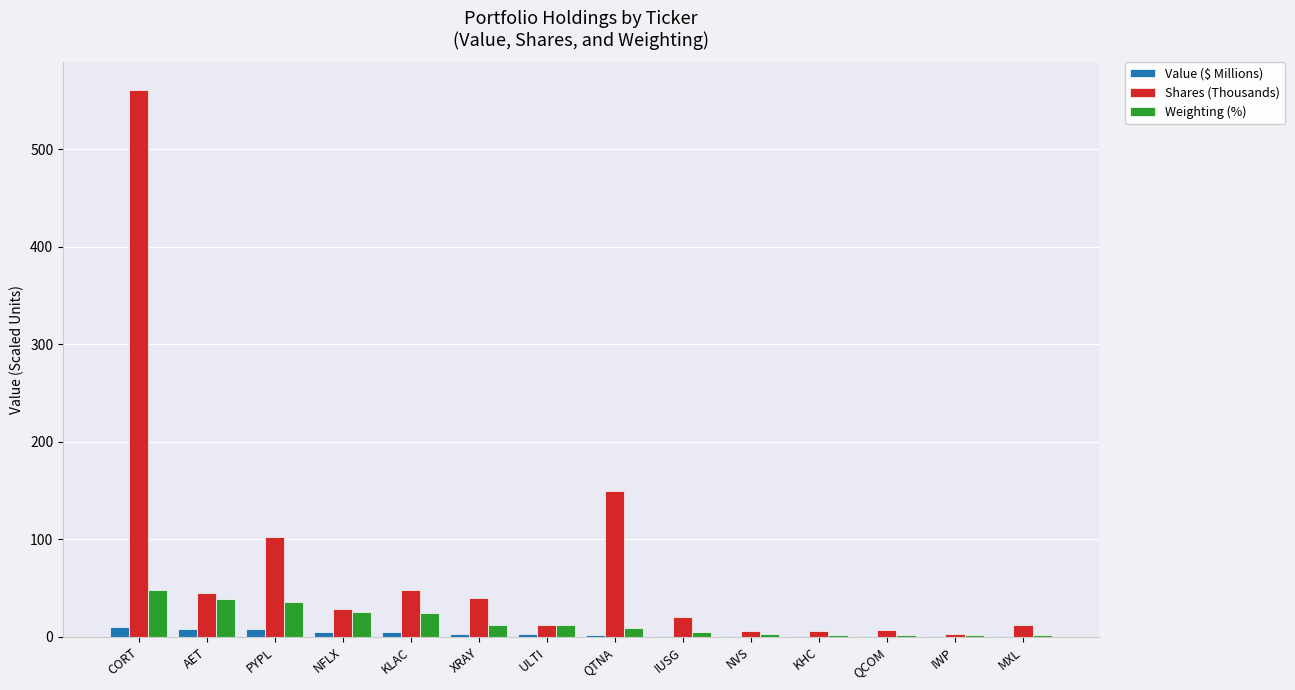

What is the sum of all Shares (Thousands) values?

1039.9